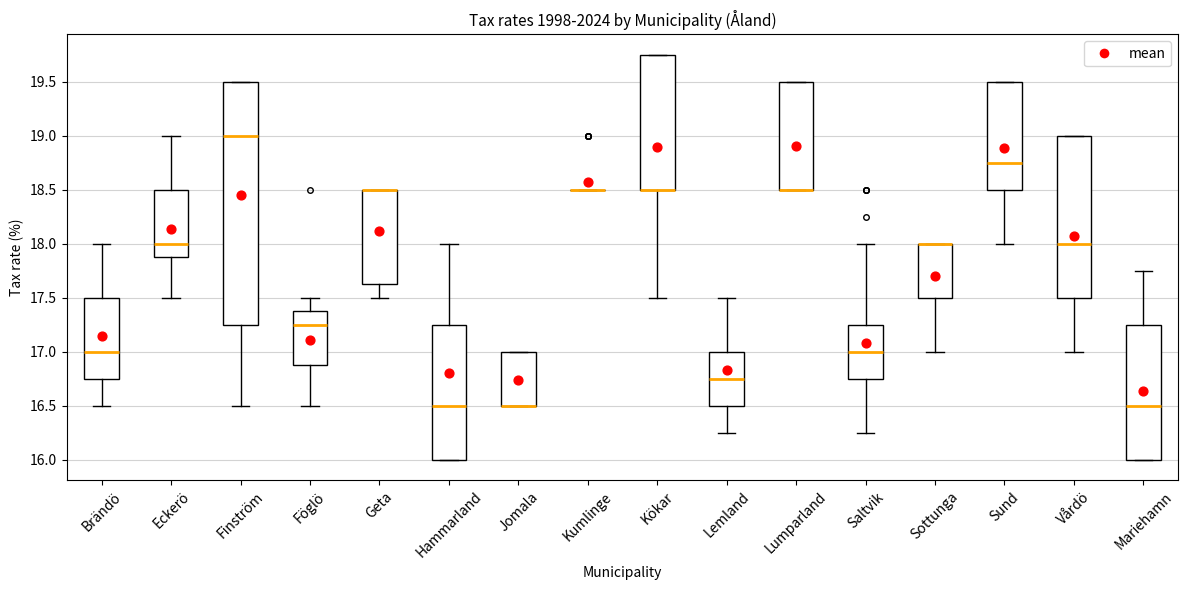

Reading left to right, read every box against the y-axis: the position of its median line, the range the box covers, and the ends of its whiskers. The values are not printed on the chart, so give them approximately, as read against the axis.

Brändö: median 17.00, box 16.75 to 17.50, whiskers 16.50 to 18.00
Eckerö: median 18.00, box 17.90 to 18.50, whiskers 17.50 to 19.00
Finström: median 19.00, box 17.25 to 19.50, whiskers 16.50 to 19.50
Föglö: median 17.25, box 16.90 to 17.40, whiskers 16.50 to 17.50
Geta: median 18.50 (drawn on the box's upper edge), box 17.65 to 18.50, whiskers 17.50 to 18.50
Hammarland: median 16.50, box 16.00 to 17.25, whiskers 16.00 to 18.00
Jomala: median 16.50 (drawn on the box's lower edge), box 16.50 to 17.00, whiskers 16.50 to 17.00
Kumlinge: box collapsed to a line at 18.50, whiskers 18.50 to 18.50
Kökar: median 18.50 (drawn on the box's lower edge), box 18.50 to 19.75, whiskers 17.50 to 19.75
Lemland: median 16.75, box 16.50 to 17.00, whiskers 16.25 to 17.50
Lumparland: median 18.50 (drawn on the box's lower edge), box 18.50 to 19.50, whiskers 18.50 to 19.50
Saltvik: median 17.00, box 16.75 to 17.25, whiskers 16.25 to 18.00
Sottunga: median 18.00 (drawn on the box's upper edge), box 17.50 to 18.00, whiskers 17.00 to 18.00
Sund: median 18.75, box 18.50 to 19.50, whiskers 18.00 to 19.50
Vårdö: median 18.00, box 17.50 to 19.00, whiskers 17.00 to 19.00
Mariehamn: median 16.50, box 16.00 to 17.25, whiskers 16.00 to 17.75